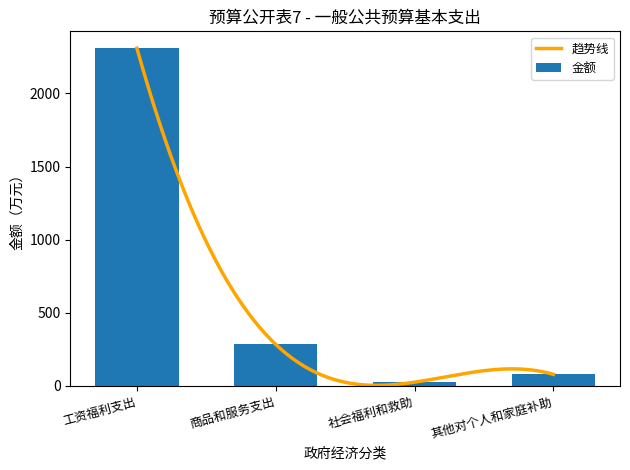

What is the sum of all values?

2695.7